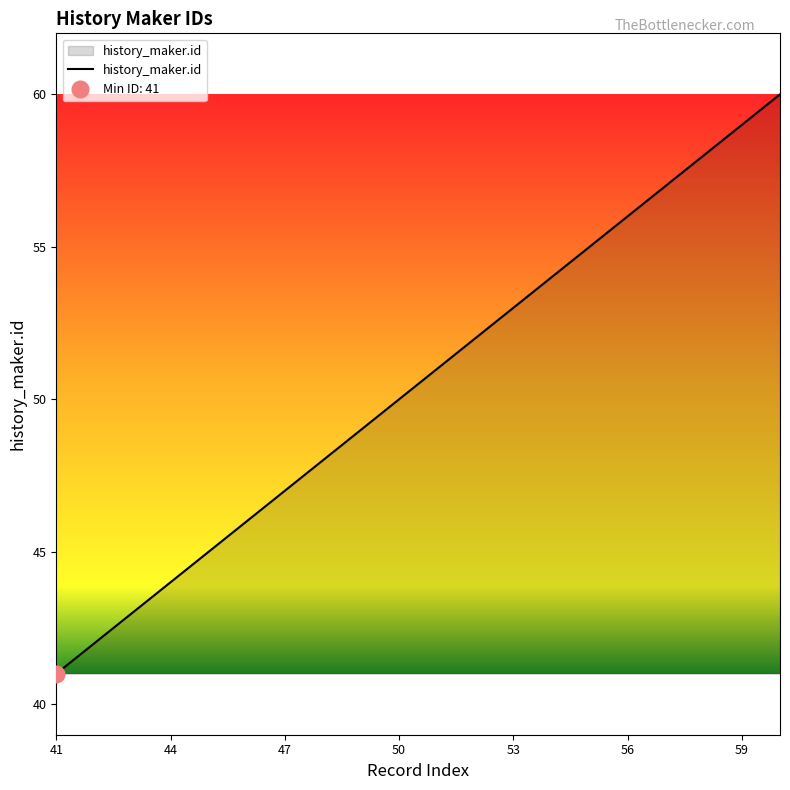

True or false: the data has more than 0 interior local peaks.

False